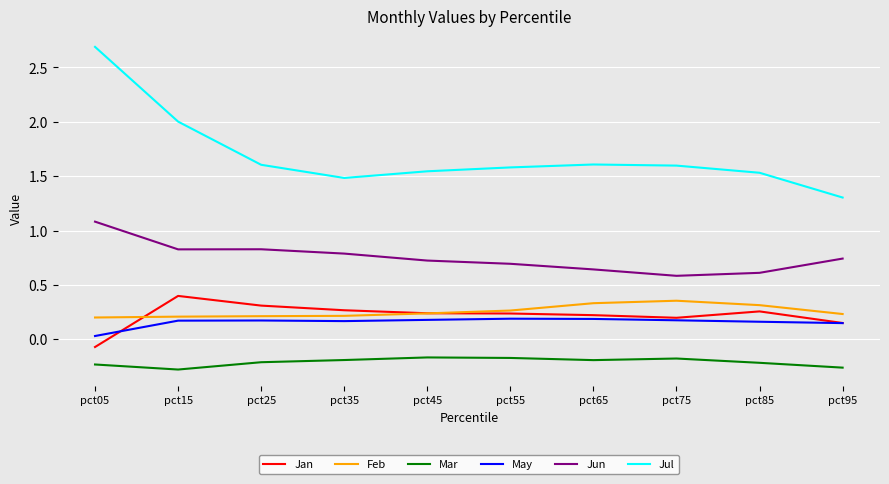

The value of Jul at pct55 is 2.4. True or false?

False